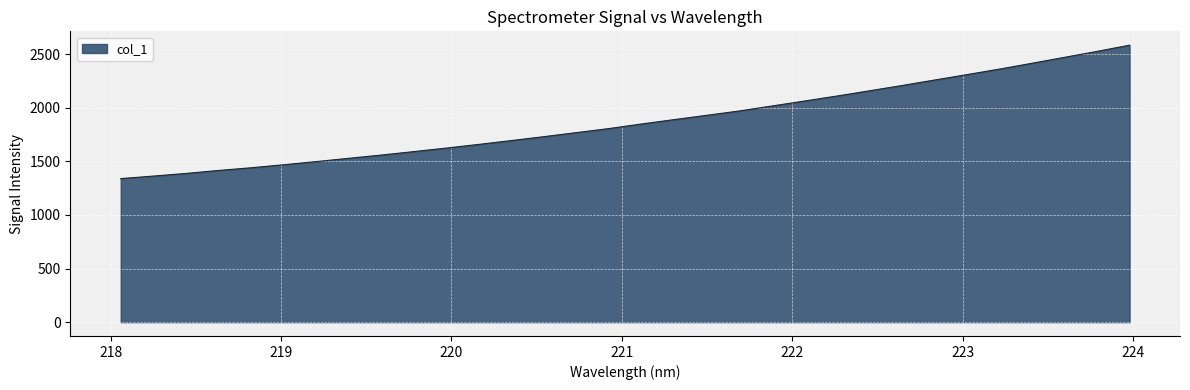

What is the difference between the maximum and minimum values?

1244.2